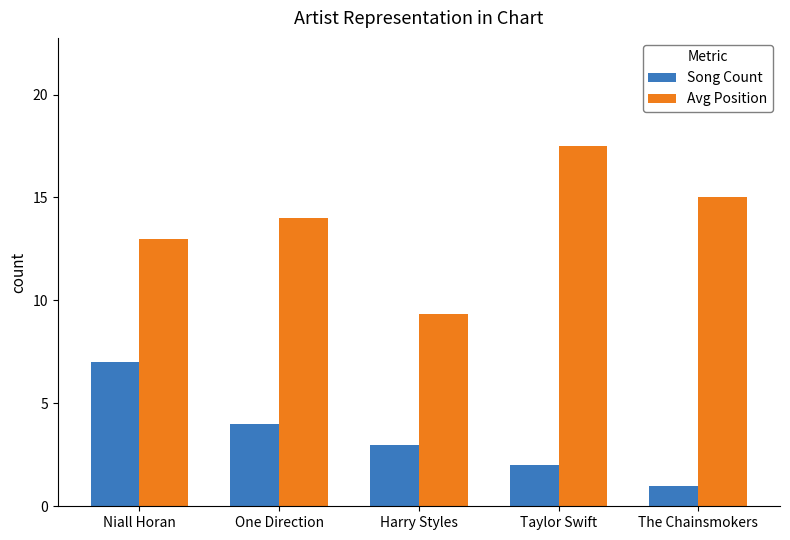

At how many categories does at least one series exceed 5?

5